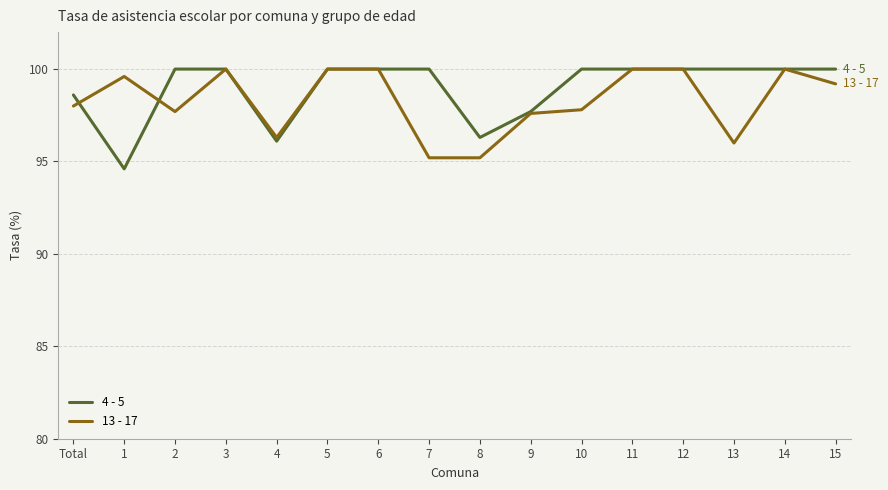

Which series has the widest spread of values?

4 - 5